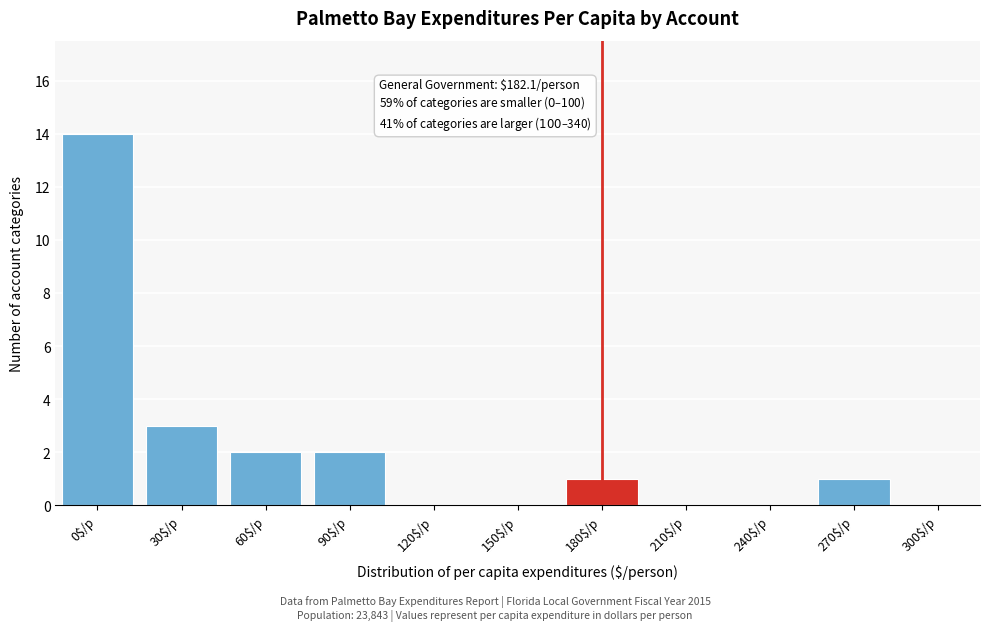

Is it true that the value at 150$/p is -9?

False